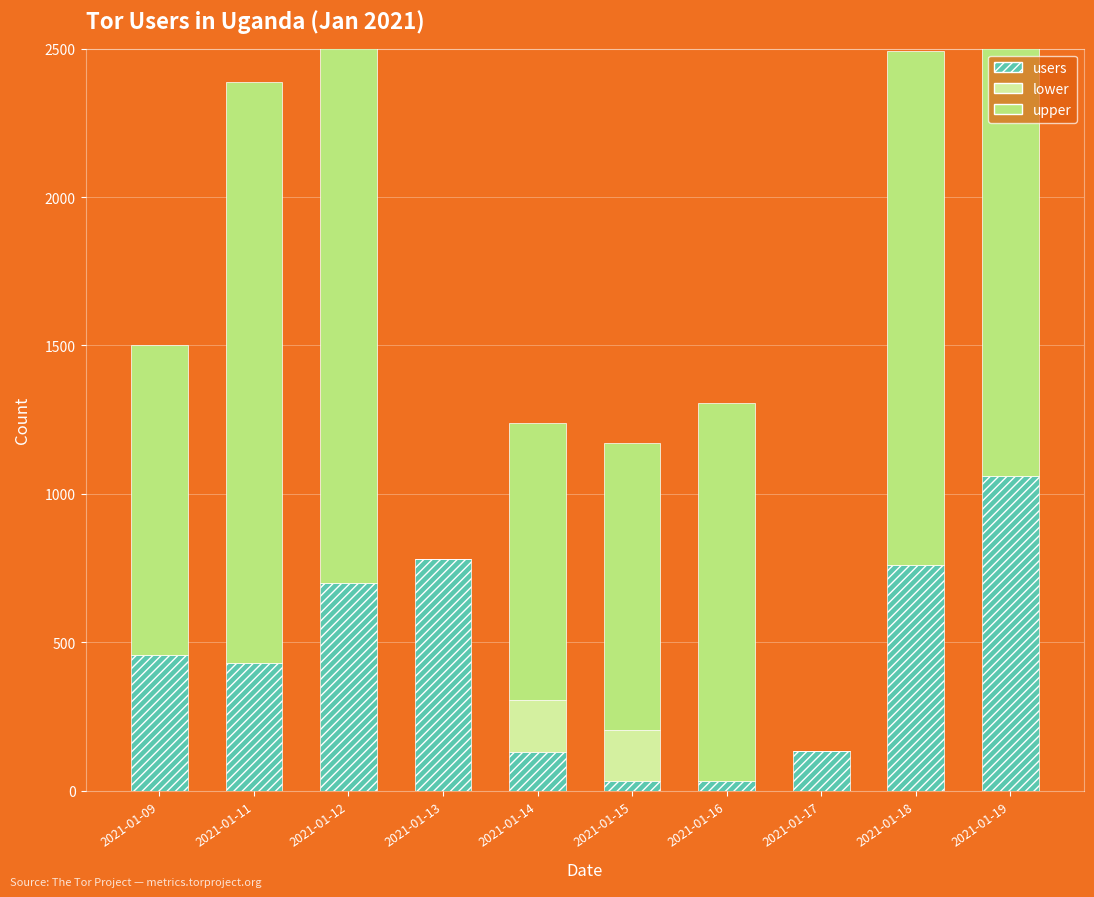

How many bars are there in each group?

3